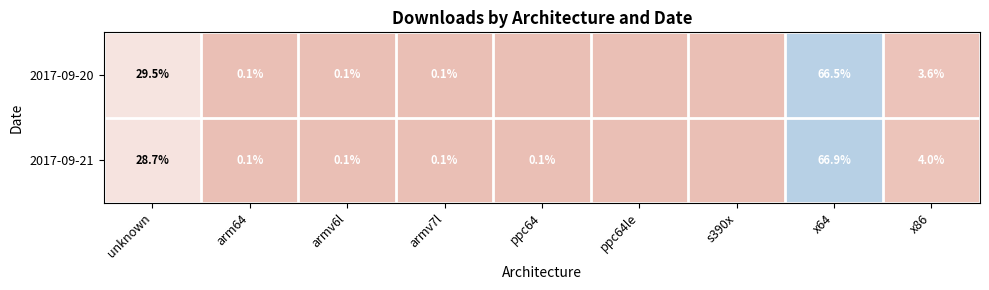

True or false: 2017-09-20 has a value of 0.0 at ppc64.

False